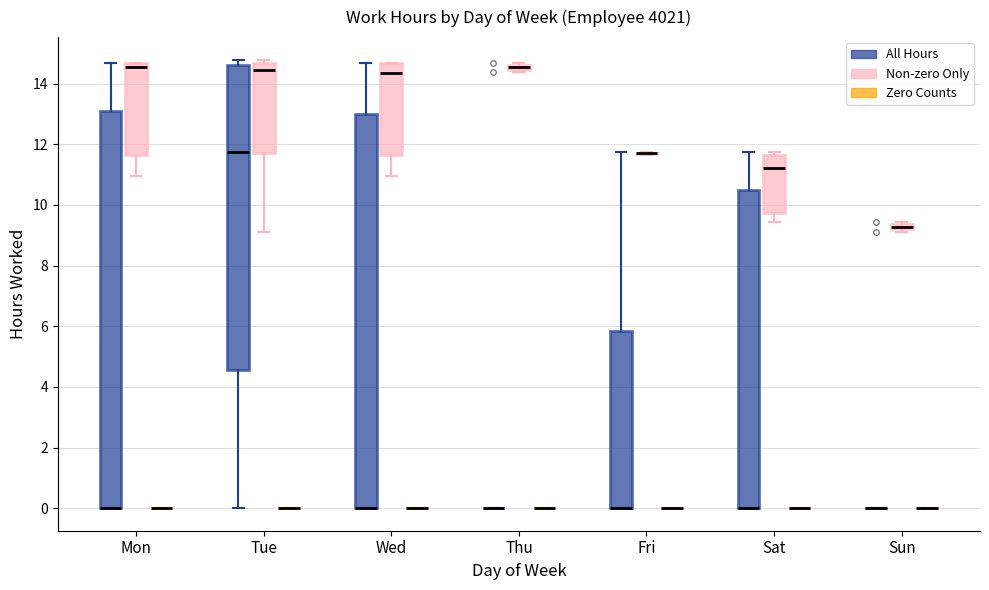

Where does the median line of the box for Wed (Non-zero Only) sit on the y-axis? The values are not printed on the chart, so give them approximately, as read against the axis.

14.4